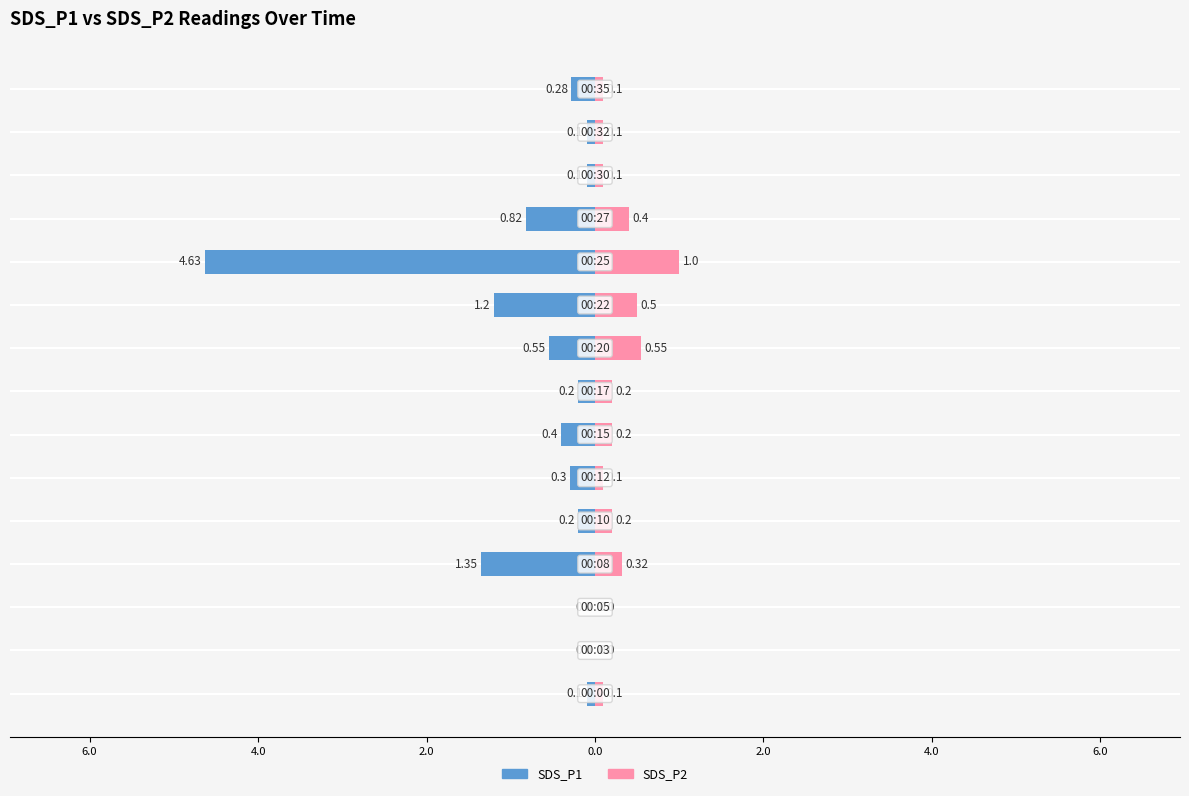

How many SDS_P2 values are between 0 and 1?

15